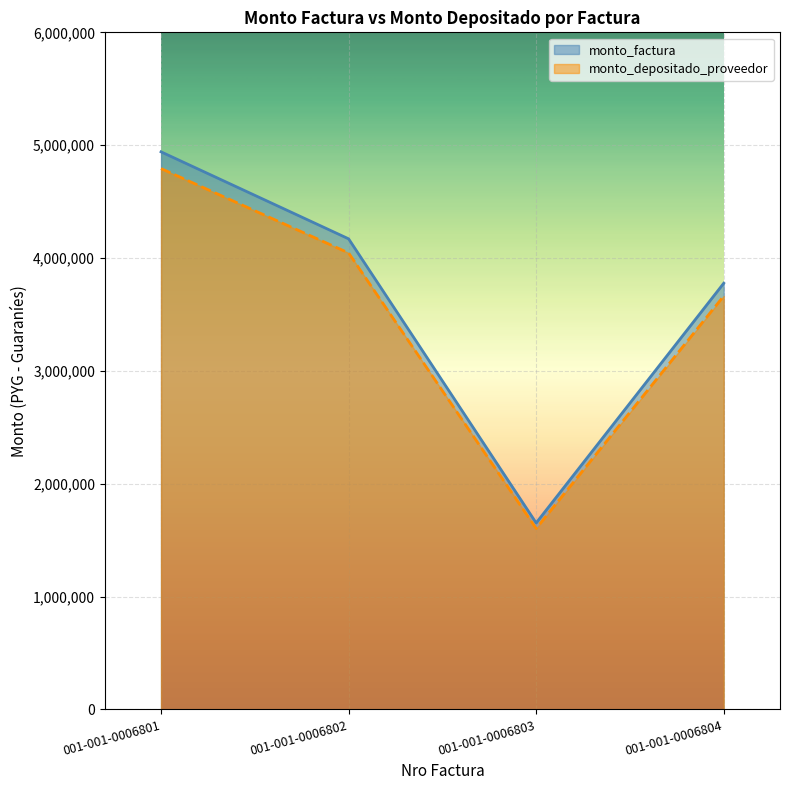

What are all the series names shown in the legend?

monto_factura, monto_depositado_proveedor